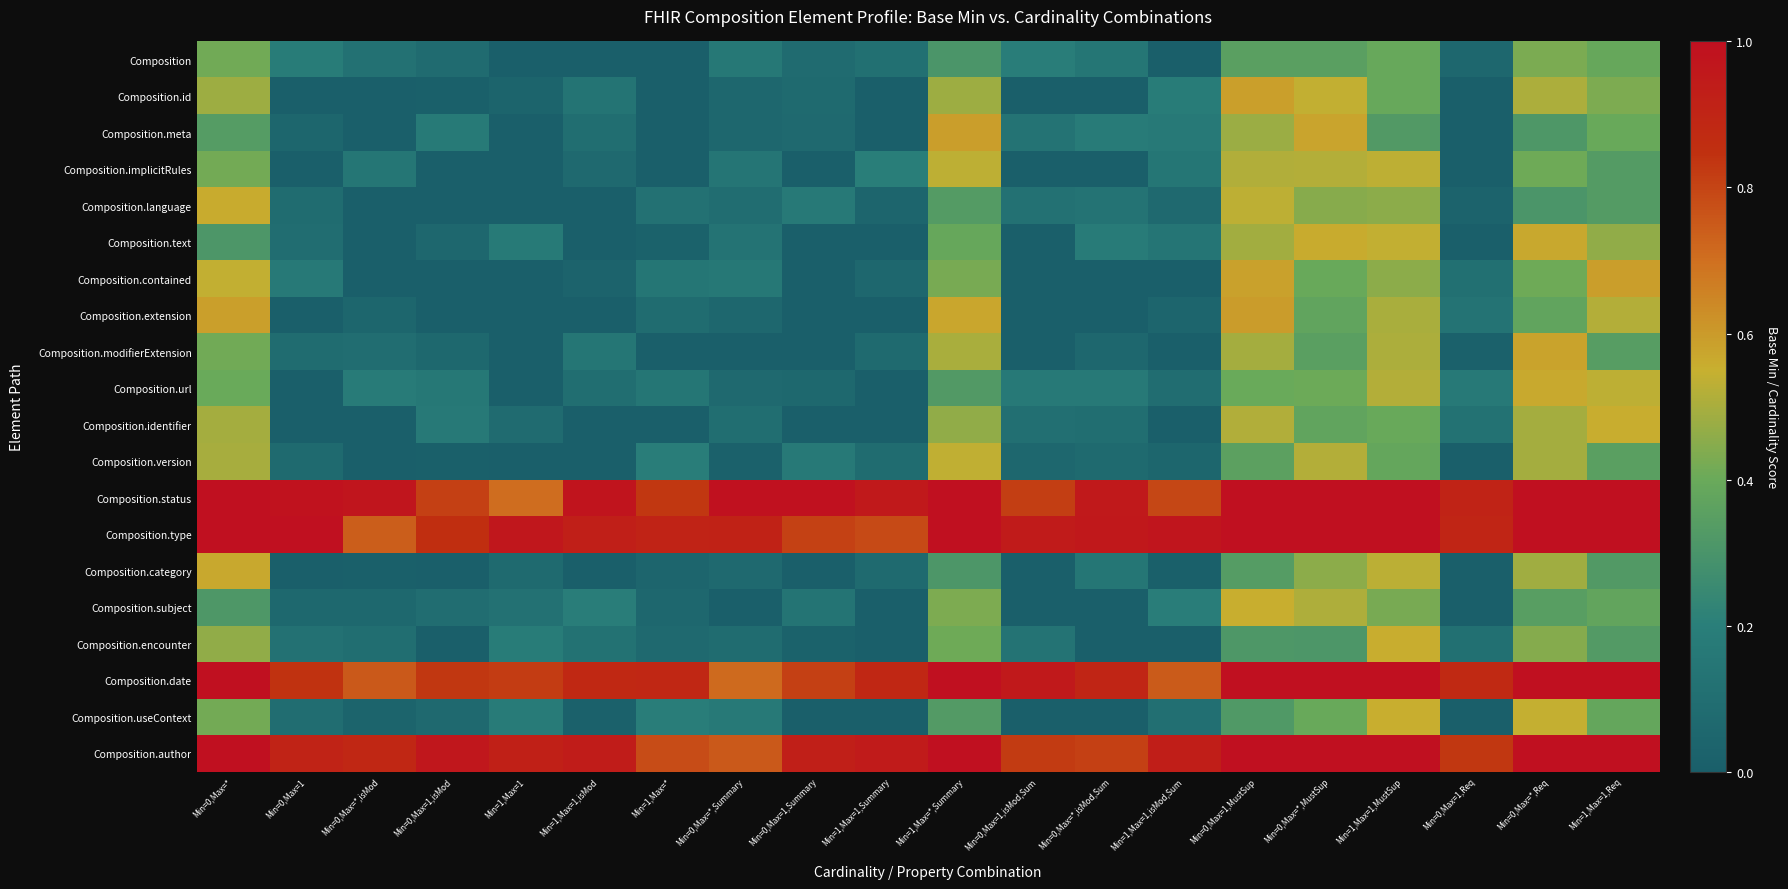

Reading left to right, transcribe all the data shown in this chart.

Composition: Min=0,Max=*=0.4	Min=0,Max=1=0.2	Min=0,Max=*,isMod=0.1	Min=0,Max=1,isMod=0.1	Min=1,Max=1=0.0	Min=1,Max=1,isMod=0.0	Min=1,Max=*=0.0	Min=0,Max=*,Summary=0.2	Min=0,Max=1,Summary=0.1	Min=1,Max=1,Summary=0.1	Min=1,Max=*,Summary=0.3	Min=0,Max=1,isMod,Sum=0.2	Min=0,Max=*,isMod,Sum=0.1	Min=1,Max=1,isMod,Sum=0.0	Min=0,Max=1,MustSup=0.4	Min=0,Max=*,MustSup=0.4	Min=1,Max=1,MustSup=0.4	Min=0,Max=1,Req=0.1	Min=0,Max=*,Req=0.4	Min=1,Max=1,Req=0.4
Composition.id: Min=0,Max=*=0.5	Min=0,Max=1=0.0	Min=0,Max=*,isMod=0.0	Min=0,Max=1,isMod=0.0	Min=1,Max=1=0.0	Min=1,Max=1,isMod=0.1	Min=1,Max=*=0.0	Min=0,Max=*,Summary=0.1	Min=0,Max=1,Summary=0.1	Min=1,Max=1,Summary=0.0	Min=1,Max=*,Summary=0.5	Min=0,Max=1,isMod,Sum=0.0	Min=0,Max=*,isMod,Sum=0.0	Min=1,Max=1,isMod,Sum=0.2	Min=0,Max=1,MustSup=0.6	Min=0,Max=*,MustSup=0.5	Min=1,Max=1,MustSup=0.4	Min=0,Max=1,Req=0.0	Min=0,Max=*,Req=0.5	Min=1,Max=1,Req=0.4
Composition.meta: Min=0,Max=*=0.3	Min=0,Max=1=0.0	Min=0,Max=*,isMod=0.0	Min=0,Max=1,isMod=0.2	Min=1,Max=1=0.0	Min=1,Max=1,isMod=0.1	Min=1,Max=*=0.0	Min=0,Max=*,Summary=0.1	Min=0,Max=1,Summary=0.1	Min=1,Max=1,Summary=0.0	Min=1,Max=*,Summary=0.6	Min=0,Max=1,isMod,Sum=0.1	Min=0,Max=*,isMod,Sum=0.2	Min=1,Max=1,isMod,Sum=0.2	Min=0,Max=1,MustSup=0.5	Min=0,Max=*,MustSup=0.6	Min=1,Max=1,MustSup=0.3	Min=0,Max=1,Req=0.0	Min=0,Max=*,Req=0.3	Min=1,Max=1,Req=0.4
Composition.implicitRules: Min=0,Max=*=0.4	Min=0,Max=1=0.0	Min=0,Max=*,isMod=0.1	Min=0,Max=1,isMod=0.0	Min=1,Max=1=0.0	Min=1,Max=1,isMod=0.1	Min=1,Max=*=0.0	Min=0,Max=*,Summary=0.1	Min=0,Max=1,Summary=0.0	Min=1,Max=1,Summary=0.2	Min=1,Max=*,Summary=0.5	Min=0,Max=1,isMod,Sum=0.0	Min=0,Max=*,isMod,Sum=0.0	Min=1,Max=1,isMod,Sum=0.1	Min=0,Max=1,MustSup=0.5	Min=0,Max=*,MustSup=0.5	Min=1,Max=1,MustSup=0.5	Min=0,Max=1,Req=0.0	Min=0,Max=*,Req=0.4	Min=1,Max=1,Req=0.3
Composition.language: Min=0,Max=*=0.6	Min=0,Max=1=0.1	Min=0,Max=*,isMod=0.0	Min=0,Max=1,isMod=0.0	Min=1,Max=1=0.0	Min=1,Max=1,isMod=0.0	Min=1,Max=*=0.1	Min=0,Max=*,Summary=0.1	Min=0,Max=1,Summary=0.2	Min=1,Max=1,Summary=0.0	Min=1,Max=*,Summary=0.3	Min=0,Max=1,isMod,Sum=0.1	Min=0,Max=*,isMod,Sum=0.1	Min=1,Max=1,isMod,Sum=0.1	Min=0,Max=1,MustSup=0.5	Min=0,Max=*,MustSup=0.4	Min=1,Max=1,MustSup=0.5	Min=0,Max=1,Req=0.0	Min=0,Max=*,Req=0.3	Min=1,Max=1,Req=0.3
Composition.text: Min=0,Max=*=0.3	Min=0,Max=1=0.1	Min=0,Max=*,isMod=0.0	Min=0,Max=1,isMod=0.1	Min=1,Max=1=0.2	Min=1,Max=1,isMod=0.0	Min=1,Max=*=0.0	Min=0,Max=*,Summary=0.1	Min=0,Max=1,Summary=0.0	Min=1,Max=1,Summary=0.0	Min=1,Max=*,Summary=0.4	Min=0,Max=1,isMod,Sum=0.0	Min=0,Max=*,isMod,Sum=0.2	Min=1,Max=1,isMod,Sum=0.1	Min=0,Max=1,MustSup=0.5	Min=0,Max=*,MustSup=0.6	Min=1,Max=1,MustSup=0.5	Min=0,Max=1,Req=0.0	Min=0,Max=*,Req=0.6	Min=1,Max=1,Req=0.5
Composition.contained: Min=0,Max=*=0.5	Min=0,Max=1=0.2	Min=0,Max=*,isMod=0.0	Min=0,Max=1,isMod=0.0	Min=1,Max=1=0.0	Min=1,Max=1,isMod=0.0	Min=1,Max=*=0.1	Min=0,Max=*,Summary=0.2	Min=0,Max=1,Summary=0.0	Min=1,Max=1,Summary=0.1	Min=1,Max=*,Summary=0.4	Min=0,Max=1,isMod,Sum=0.0	Min=0,Max=*,isMod,Sum=0.0	Min=1,Max=1,isMod,Sum=0.0	Min=0,Max=1,MustSup=0.6	Min=0,Max=*,MustSup=0.4	Min=1,Max=1,MustSup=0.5	Min=0,Max=1,Req=0.1	Min=0,Max=*,Req=0.4	Min=1,Max=1,Req=0.6
Composition.extension: Min=0,Max=*=0.6	Min=0,Max=1=0.0	Min=0,Max=*,isMod=0.0	Min=0,Max=1,isMod=0.0	Min=1,Max=1=0.0	Min=1,Max=1,isMod=0.0	Min=1,Max=*=0.1	Min=0,Max=*,Summary=0.1	Min=0,Max=1,Summary=0.0	Min=1,Max=1,Summary=0.0	Min=1,Max=*,Summary=0.6	Min=0,Max=1,isMod,Sum=0.0	Min=0,Max=*,isMod,Sum=0.0	Min=1,Max=1,isMod,Sum=0.0	Min=0,Max=1,MustSup=0.6	Min=0,Max=*,MustSup=0.4	Min=1,Max=1,MustSup=0.5	Min=0,Max=1,Req=0.1	Min=0,Max=*,Req=0.4	Min=1,Max=1,Req=0.5
Composition.modifierExtension: Min=0,Max=*=0.4	Min=0,Max=1=0.1	Min=0,Max=*,isMod=0.1	Min=0,Max=1,isMod=0.1	Min=1,Max=1=0.0	Min=1,Max=1,isMod=0.2	Min=1,Max=*=0.0	Min=0,Max=*,Summary=0.0	Min=0,Max=1,Summary=0.0	Min=1,Max=1,Summary=0.1	Min=1,Max=*,Summary=0.5	Min=0,Max=1,isMod,Sum=0.0	Min=0,Max=*,isMod,Sum=0.1	Min=1,Max=1,isMod,Sum=0.0	Min=0,Max=1,MustSup=0.5	Min=0,Max=*,MustSup=0.4	Min=1,Max=1,MustSup=0.5	Min=0,Max=1,Req=0.0	Min=0,Max=*,Req=0.6	Min=1,Max=1,Req=0.3
Composition.url: Min=0,Max=*=0.4	Min=0,Max=1=0.0	Min=0,Max=*,isMod=0.2	Min=0,Max=1,isMod=0.2	Min=1,Max=1=0.0	Min=1,Max=1,isMod=0.1	Min=1,Max=*=0.1	Min=0,Max=*,Summary=0.1	Min=0,Max=1,Summary=0.1	Min=1,Max=1,Summary=0.0	Min=1,Max=*,Summary=0.3	Min=0,Max=1,isMod,Sum=0.2	Min=0,Max=*,isMod,Sum=0.2	Min=1,Max=1,isMod,Sum=0.1	Min=0,Max=1,MustSup=0.4	Min=0,Max=*,MustSup=0.4	Min=1,Max=1,MustSup=0.5	Min=0,Max=1,Req=0.2	Min=0,Max=*,Req=0.6	Min=1,Max=1,Req=0.5
Composition.identifier: Min=0,Max=*=0.5	Min=0,Max=1=0.0	Min=0,Max=*,isMod=0.0	Min=0,Max=1,isMod=0.2	Min=1,Max=1=0.1	Min=1,Max=1,isMod=0.0	Min=1,Max=*=0.0	Min=0,Max=*,Summary=0.1	Min=0,Max=1,Summary=0.0	Min=1,Max=1,Summary=0.0	Min=1,Max=*,Summary=0.5	Min=0,Max=1,isMod,Sum=0.1	Min=0,Max=*,isMod,Sum=0.1	Min=1,Max=1,isMod,Sum=0.0	Min=0,Max=1,MustSup=0.5	Min=0,Max=*,MustSup=0.4	Min=1,Max=1,MustSup=0.4	Min=0,Max=1,Req=0.1	Min=0,Max=*,Req=0.5	Min=1,Max=1,Req=0.6
Composition.version: Min=0,Max=*=0.5	Min=0,Max=1=0.1	Min=0,Max=*,isMod=0.0	Min=0,Max=1,isMod=0.0	Min=1,Max=1=0.0	Min=1,Max=1,isMod=0.0	Min=1,Max=*=0.2	Min=0,Max=*,Summary=0.0	Min=0,Max=1,Summary=0.2	Min=1,Max=1,Summary=0.1	Min=1,Max=*,Summary=0.5	Min=0,Max=1,isMod,Sum=0.1	Min=0,Max=*,isMod,Sum=0.1	Min=1,Max=1,isMod,Sum=0.0	Min=0,Max=1,MustSup=0.4	Min=0,Max=*,MustSup=0.5	Min=1,Max=1,MustSup=0.4	Min=0,Max=1,Req=0.0	Min=0,Max=*,Req=0.5	Min=1,Max=1,Req=0.4
Composition.status: Min=0,Max=*=1.0	Min=0,Max=1=1.0	Min=0,Max=*,isMod=1.0	Min=0,Max=1,isMod=0.8	Min=1,Max=1=0.7	Min=1,Max=1,isMod=1.0	Min=1,Max=*=0.8	Min=0,Max=*,Summary=1.0	Min=0,Max=1,Summary=1.0	Min=1,Max=1,Summary=1.0	Min=1,Max=*,Summary=1.0	Min=0,Max=1,isMod,Sum=0.8	Min=0,Max=*,isMod,Sum=1.0	Min=1,Max=1,isMod,Sum=0.8	Min=0,Max=1,MustSup=1.0	Min=0,Max=*,MustSup=1.0	Min=1,Max=1,MustSup=1.0	Min=0,Max=1,Req=0.9	Min=0,Max=*,Req=1.0	Min=1,Max=1,Req=1.0
Composition.type: Min=0,Max=*=1.0	Min=0,Max=1=1.0	Min=0,Max=*,isMod=0.7	Min=0,Max=1,isMod=0.9	Min=1,Max=1=1.0	Min=1,Max=1,isMod=0.9	Min=1,Max=*=0.9	Min=0,Max=*,Summary=0.9	Min=0,Max=1,Summary=0.8	Min=1,Max=1,Summary=0.8	Min=1,Max=*,Summary=1.0	Min=0,Max=1,isMod,Sum=0.9	Min=0,Max=*,isMod,Sum=1.0	Min=1,Max=1,isMod,Sum=1.0	Min=0,Max=1,MustSup=1.0	Min=0,Max=*,MustSup=1.0	Min=1,Max=1,MustSup=1.0	Min=0,Max=1,Req=0.9	Min=0,Max=*,Req=1.0	Min=1,Max=1,Req=1.0
Composition.category: Min=0,Max=*=0.6	Min=0,Max=1=0.0	Min=0,Max=*,isMod=0.0	Min=0,Max=1,isMod=0.0	Min=1,Max=1=0.1	Min=1,Max=1,isMod=0.0	Min=1,Max=*=0.0	Min=0,Max=*,Summary=0.1	Min=0,Max=1,Summary=0.0	Min=1,Max=1,Summary=0.1	Min=1,Max=*,Summary=0.3	Min=0,Max=1,isMod,Sum=0.0	Min=0,Max=*,isMod,Sum=0.1	Min=1,Max=1,isMod,Sum=0.0	Min=0,Max=1,MustSup=0.3	Min=0,Max=*,MustSup=0.5	Min=1,Max=1,MustSup=0.5	Min=0,Max=1,Req=0.0	Min=0,Max=*,Req=0.5	Min=1,Max=1,Req=0.3
Composition.subject: Min=0,Max=*=0.3	Min=0,Max=1=0.1	Min=0,Max=*,isMod=0.1	Min=0,Max=1,isMod=0.1	Min=1,Max=1=0.1	Min=1,Max=1,isMod=0.2	Min=1,Max=*=0.1	Min=0,Max=*,Summary=0.0	Min=0,Max=1,Summary=0.1	Min=1,Max=1,Summary=0.0	Min=1,Max=*,Summary=0.4	Min=0,Max=1,isMod,Sum=0.0	Min=0,Max=*,isMod,Sum=0.0	Min=1,Max=1,isMod,Sum=0.2	Min=0,Max=1,MustSup=0.6	Min=0,Max=*,MustSup=0.5	Min=1,Max=1,MustSup=0.4	Min=0,Max=1,Req=0.0	Min=0,Max=*,Req=0.3	Min=1,Max=1,Req=0.4
Composition.encounter: Min=0,Max=*=0.5	Min=0,Max=1=0.1	Min=0,Max=*,isMod=0.1	Min=0,Max=1,isMod=0.0	Min=1,Max=1=0.2	Min=1,Max=1,isMod=0.1	Min=1,Max=*=0.1	Min=0,Max=*,Summary=0.1	Min=0,Max=1,Summary=0.0	Min=1,Max=1,Summary=0.0	Min=1,Max=*,Summary=0.4	Min=0,Max=1,isMod,Sum=0.1	Min=0,Max=*,isMod,Sum=0.0	Min=1,Max=1,isMod,Sum=0.0	Min=0,Max=1,MustSup=0.3	Min=0,Max=*,MustSup=0.3	Min=1,Max=1,MustSup=0.6	Min=0,Max=1,Req=0.1	Min=0,Max=*,Req=0.4	Min=1,Max=1,Req=0.3
Composition.date: Min=0,Max=*=1.0	Min=0,Max=1=0.8	Min=0,Max=*,isMod=0.8	Min=0,Max=1,isMod=0.8	Min=1,Max=1=0.8	Min=1,Max=1,isMod=0.9	Min=1,Max=*=0.9	Min=0,Max=*,Summary=0.7	Min=0,Max=1,Summary=0.8	Min=1,Max=1,Summary=0.9	Min=1,Max=*,Summary=1.0	Min=0,Max=1,isMod,Sum=1.0	Min=0,Max=*,isMod,Sum=0.9	Min=1,Max=1,isMod,Sum=0.7	Min=0,Max=1,MustSup=1.0	Min=0,Max=*,MustSup=1.0	Min=1,Max=1,MustSup=1.0	Min=0,Max=1,Req=0.9	Min=0,Max=*,Req=1.0	Min=1,Max=1,Req=1.0
Composition.useContext: Min=0,Max=*=0.4	Min=0,Max=1=0.1	Min=0,Max=*,isMod=0.0	Min=0,Max=1,isMod=0.1	Min=1,Max=1=0.2	Min=1,Max=1,isMod=0.0	Min=1,Max=*=0.2	Min=0,Max=*,Summary=0.2	Min=0,Max=1,Summary=0.0	Min=1,Max=1,Summary=0.0	Min=1,Max=*,Summary=0.3	Min=0,Max=1,isMod,Sum=0.0	Min=0,Max=*,isMod,Sum=0.0	Min=1,Max=1,isMod,Sum=0.1	Min=0,Max=1,MustSup=0.3	Min=0,Max=*,MustSup=0.4	Min=1,Max=1,MustSup=0.6	Min=0,Max=1,Req=0.0	Min=0,Max=*,Req=0.5	Min=1,Max=1,Req=0.4
Composition.author: Min=0,Max=*=1.0	Min=0,Max=1=0.9	Min=0,Max=*,isMod=0.9	Min=0,Max=1,isMod=1.0	Min=1,Max=1=0.9	Min=1,Max=1,isMod=0.9	Min=1,Max=*=0.8	Min=0,Max=*,Summary=0.8	Min=0,Max=1,Summary=0.9	Min=1,Max=1,Summary=0.9	Min=1,Max=*,Summary=1.0	Min=0,Max=1,isMod,Sum=0.8	Min=0,Max=*,isMod,Sum=0.8	Min=1,Max=1,isMod,Sum=0.9	Min=0,Max=1,MustSup=1.0	Min=0,Max=*,MustSup=1.0	Min=1,Max=1,MustSup=1.0	Min=0,Max=1,Req=0.8	Min=0,Max=*,Req=1.0	Min=1,Max=1,Req=1.0